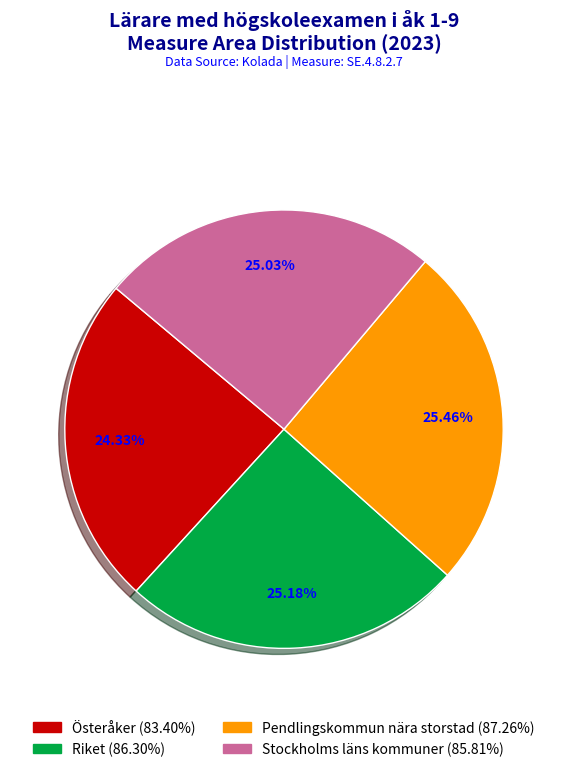

Is Österåker the majority of the pie?

No